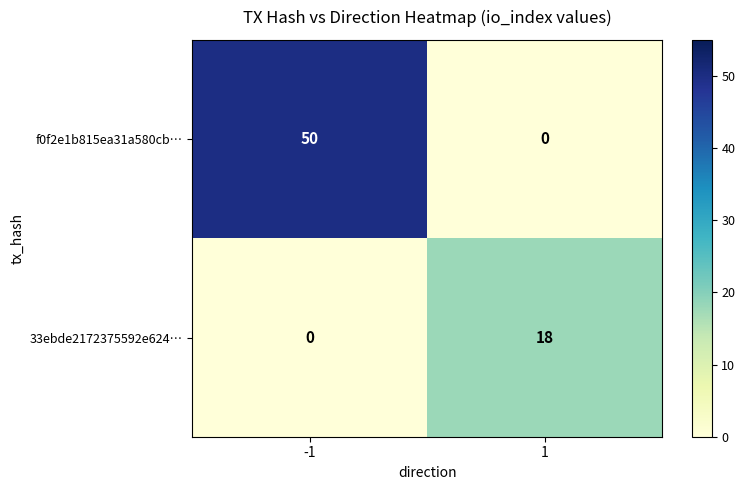

Which series has the widest spread of values?

f0f2e1b815ea31a580cb…